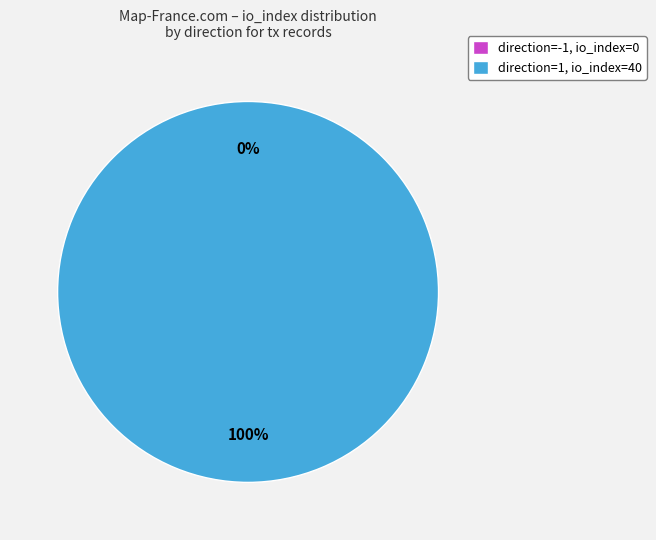

Which category accounts for the majority?

direction=1 (io_index=40)